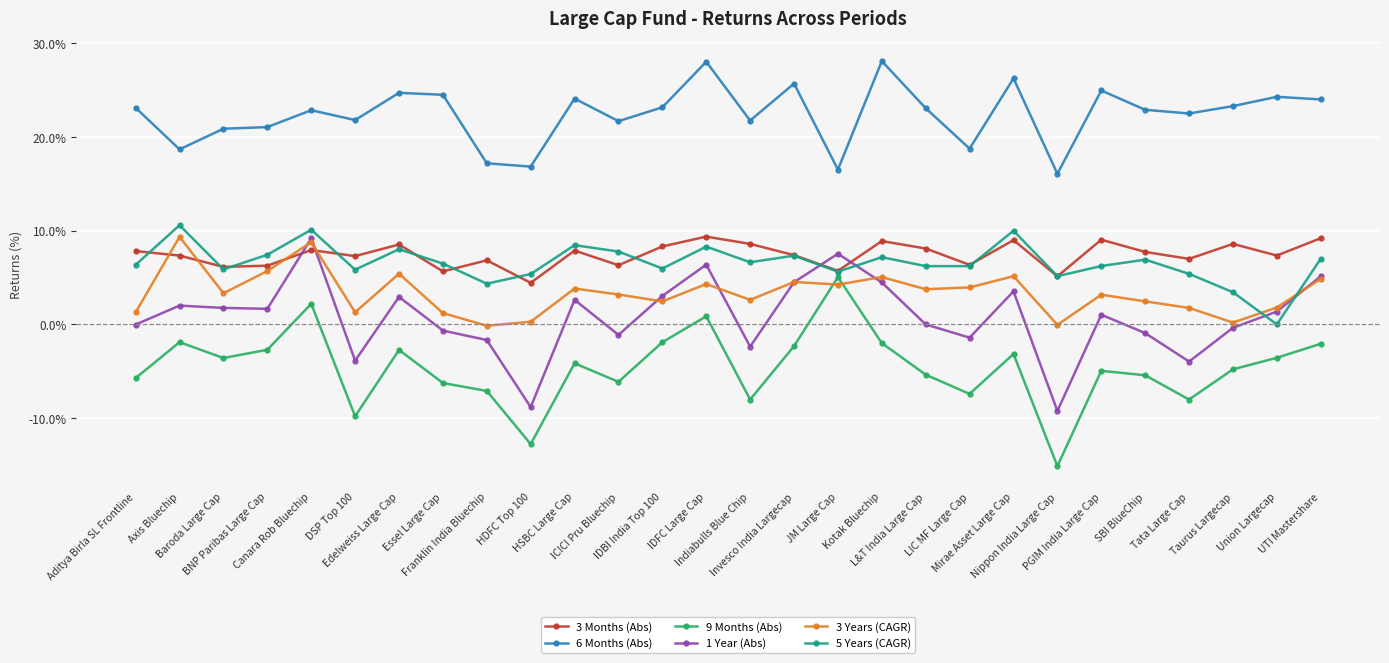

True or false: 5 Years (CAGR) has a value of 12.5 at Invesco India Largecap.

False